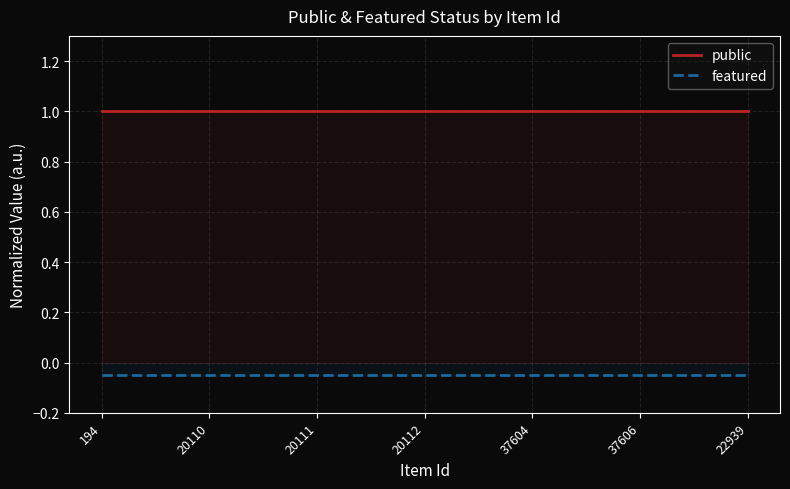

Where is featured nearest to the value 0?

194